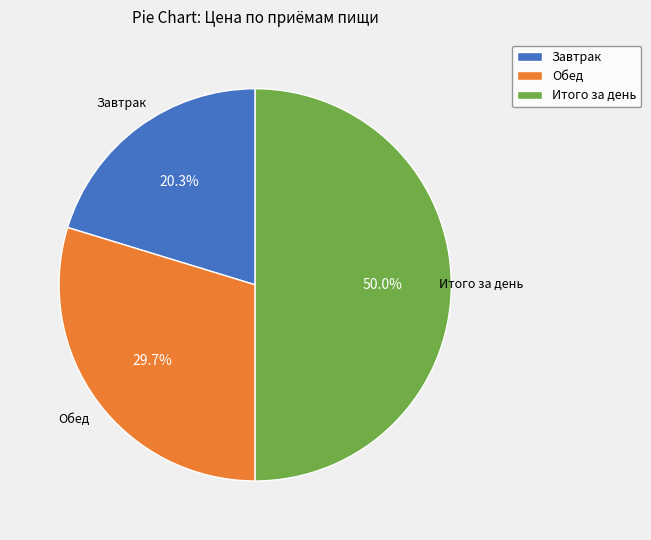

To the nearest percent, what percentage of the pie is Итого за день?

50%